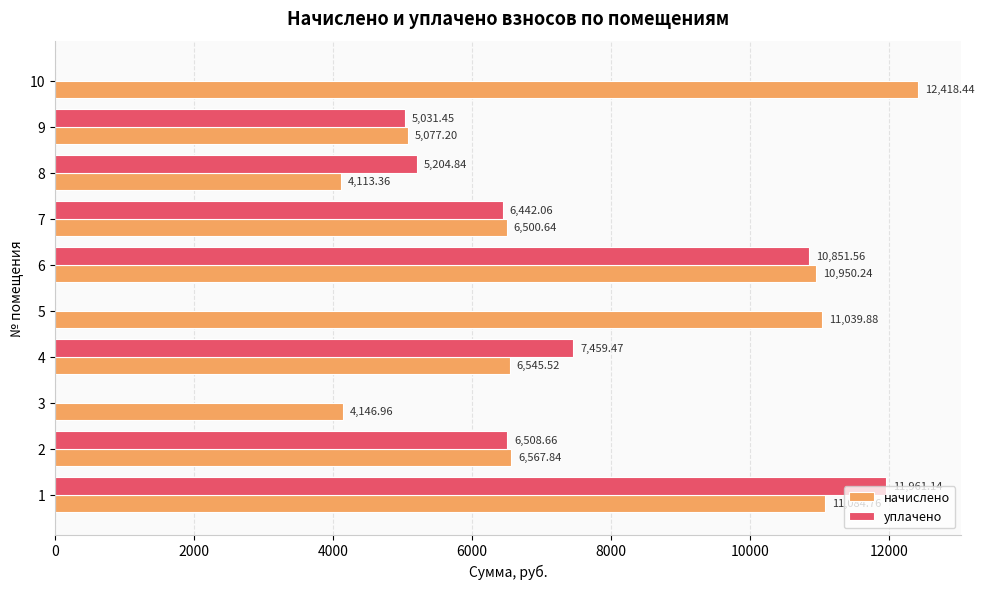

What are all the series names shown in the legend?

начислено, уплачено